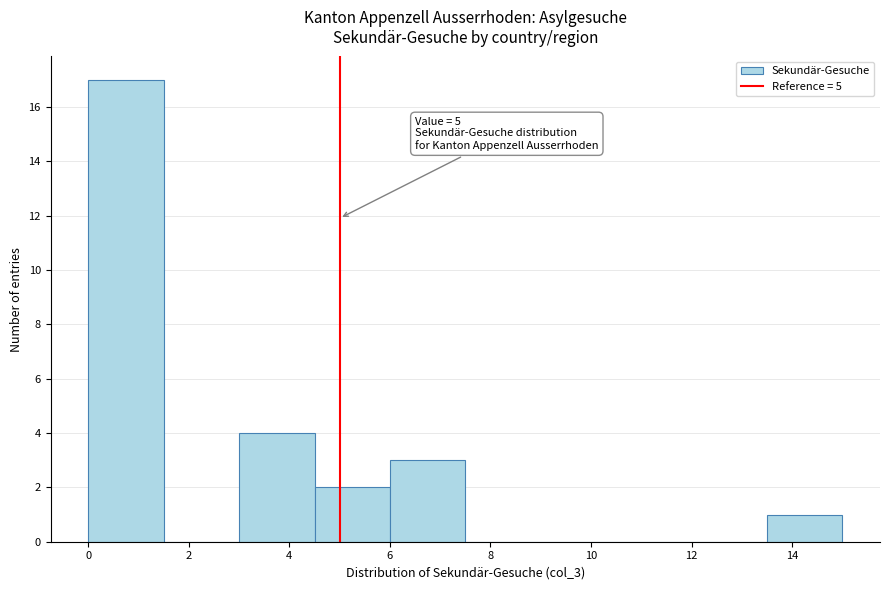

Over which range of the x-axis is the bar tallest?

0.0 to 1.5